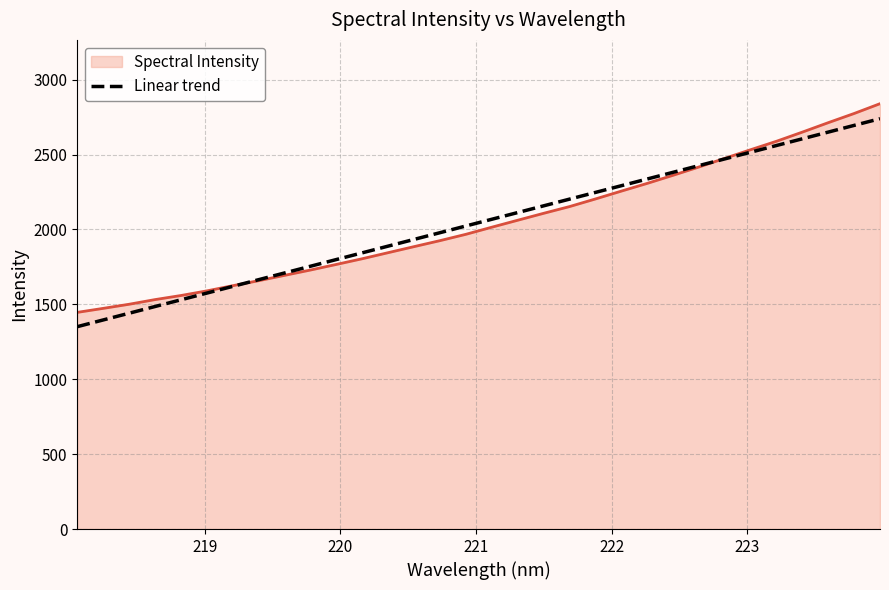

What is the greatest value displayed?

2840.0